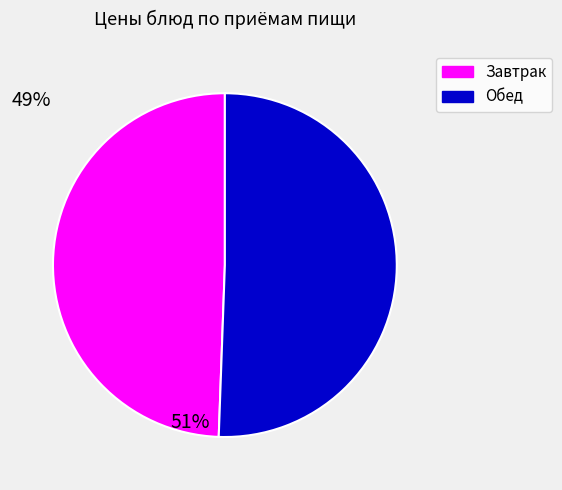

Is there any slice that represents more than half of the pie?

Yes